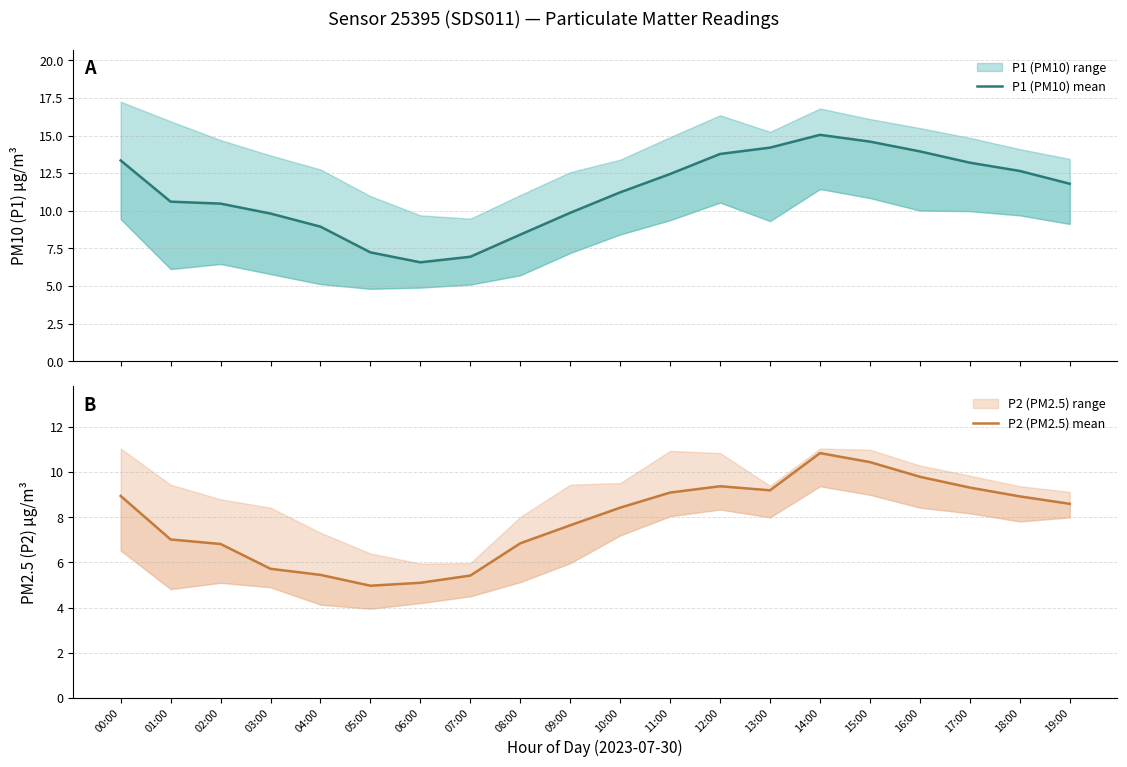

Which series has the widest spread of values?

P1 (PM10) mean